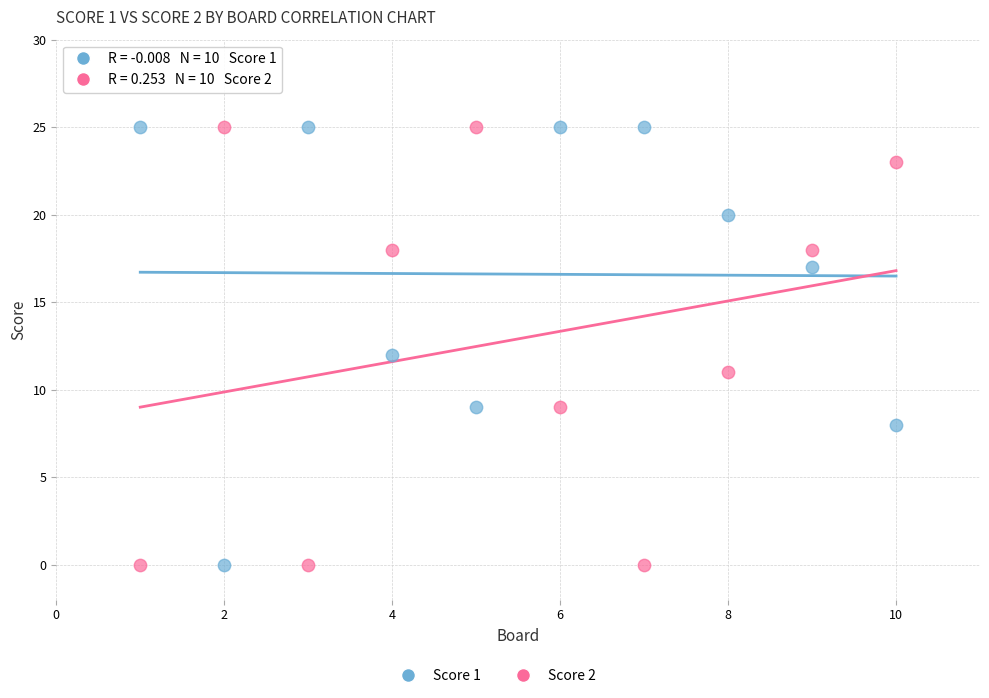

Across all data points, what is the range of Y values (max minus min)?

25